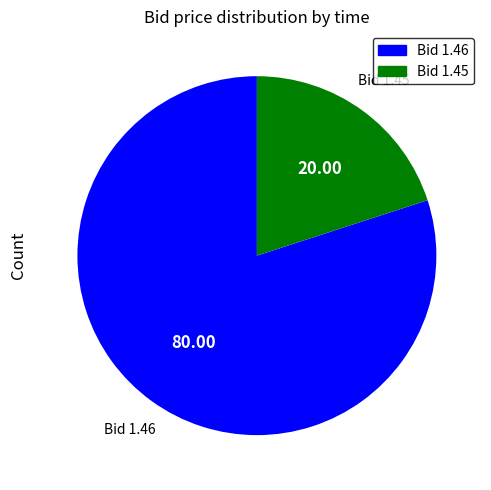

Count the number of slices in the pie.

2